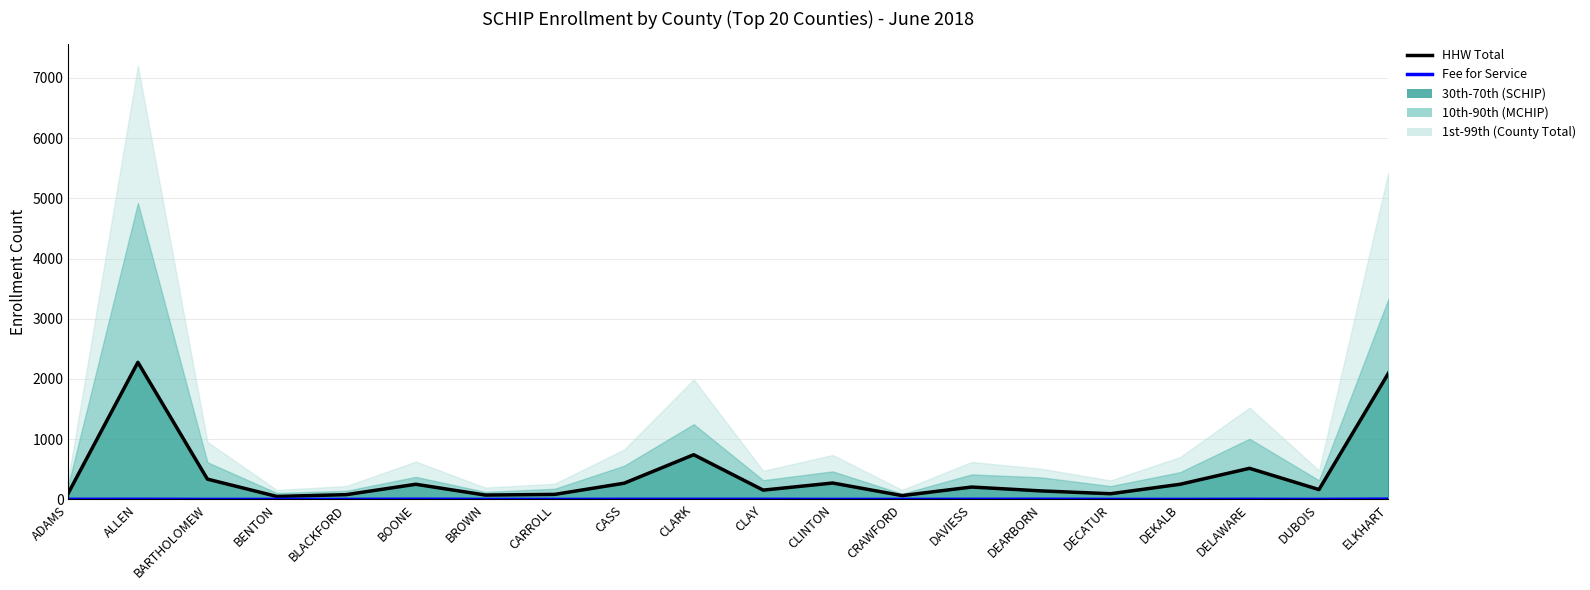

Reading right to left, what are all the values shown in this chart?

HHW Total: 2097	163	516	251	94	141	205	63	272	154	742	269	83	72	251	79	49	337	2277	108
Fee for Service: 4	0	1	0	0	2	1	0	0	1	1	1	0	0	3	0	0	0	2	1